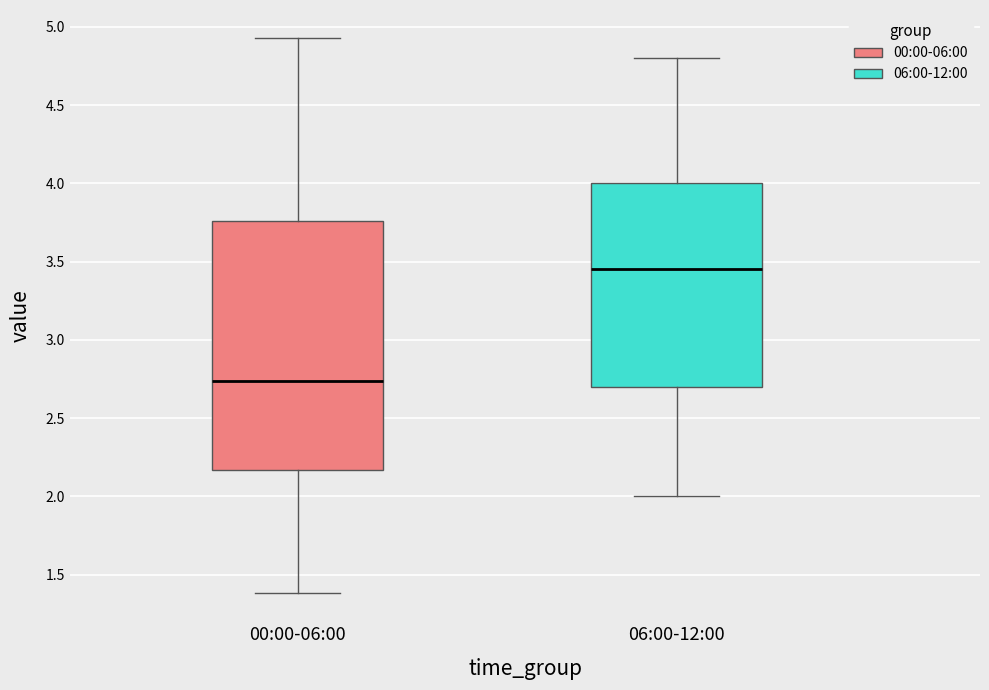

Where does the upper whisker of the box for 00:00-06:00 end on the y-axis? The values are not printed on the chart, so give them approximately, as read against the axis.

4.95